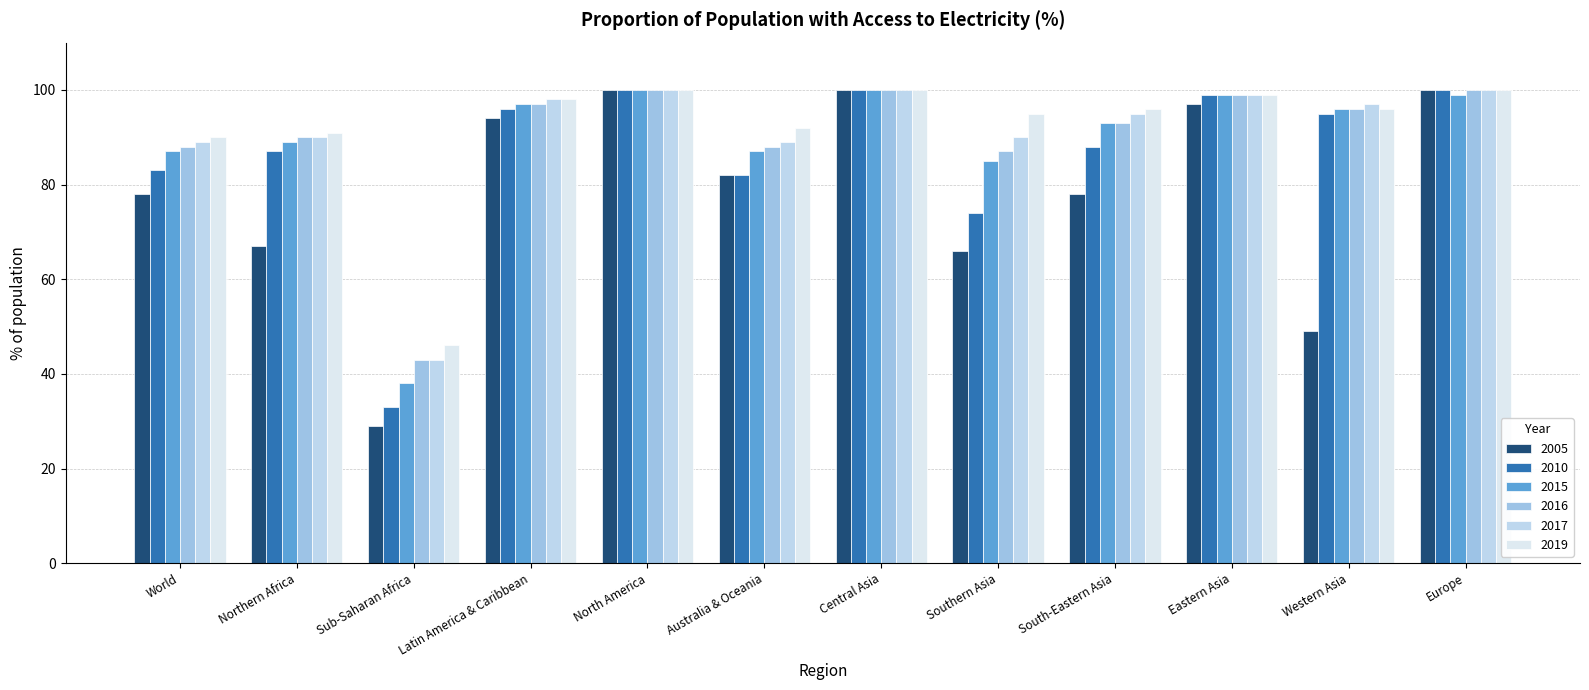

Which category has the lowest value in the 2017 series?

Sub-Saharan Africa